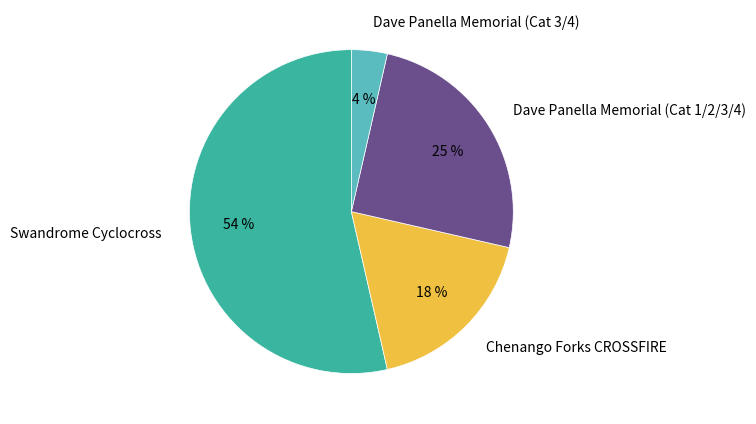

Is the sum of Swandrome Cyclocross and Dave Panella Memorial (Cat 1/2/3/4) greater than half?

Yes